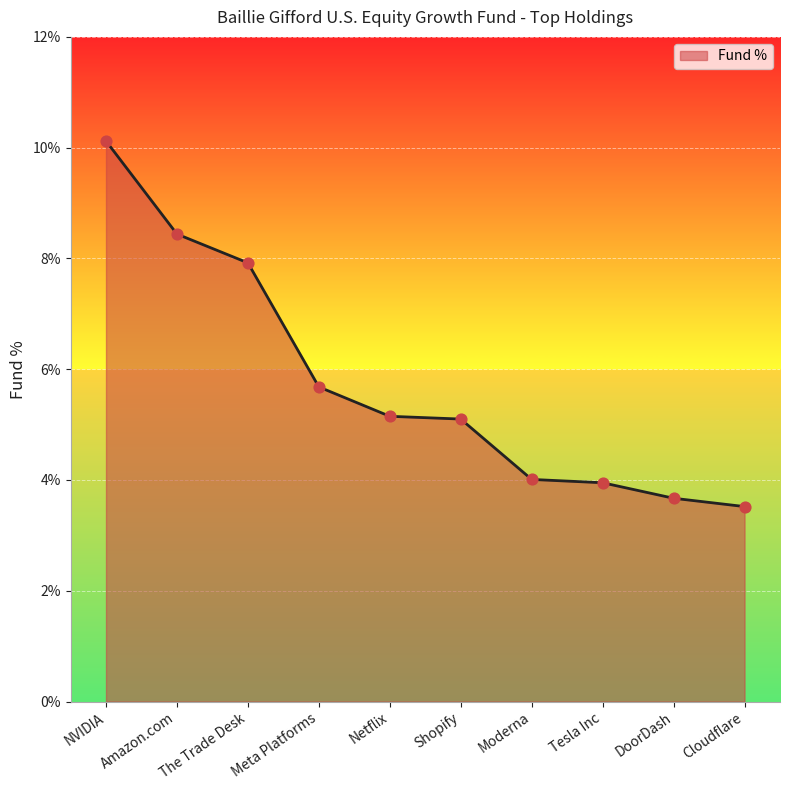

Approximately how many times larger is the value at DoorDash compared to Netflix?

0.7